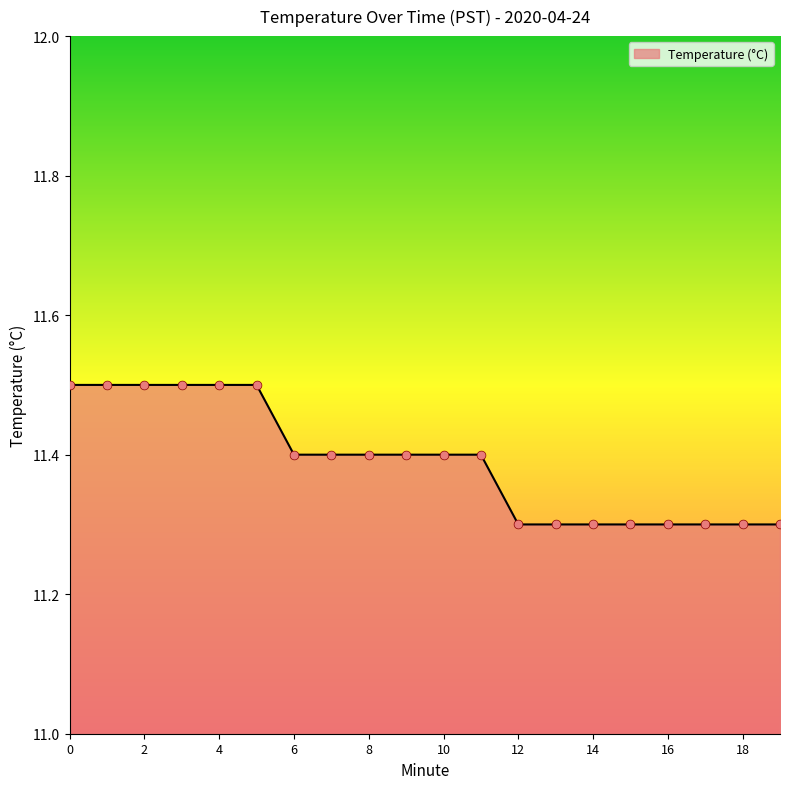

What is the minimum value shown in the chart?

11.3